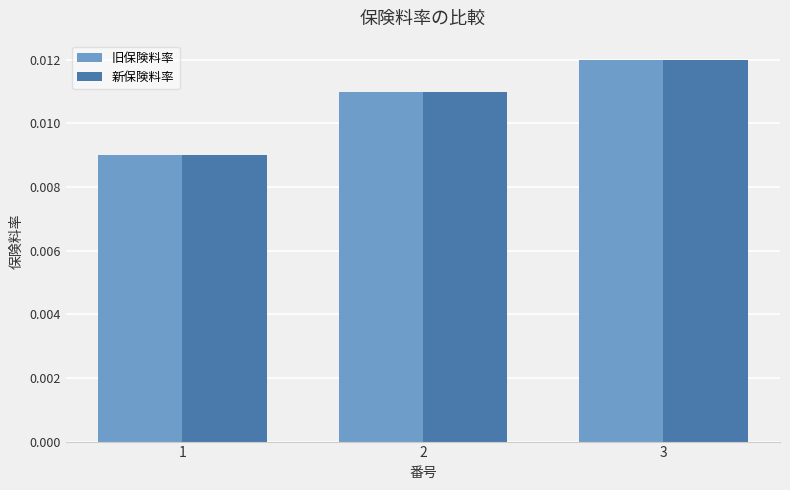

Rank the categories by 新保険料率 value from lowest to highest.

1, 2, 3